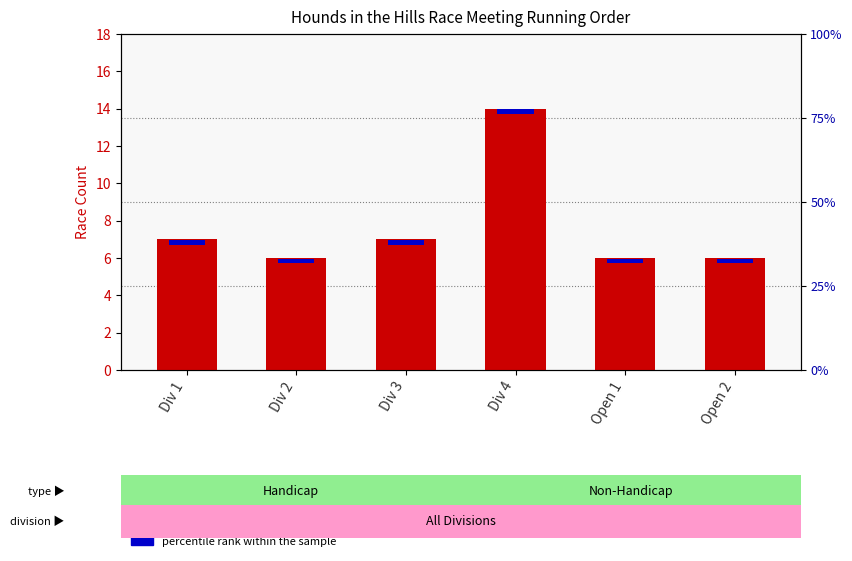

Count the values in the range 6 to 7.

5